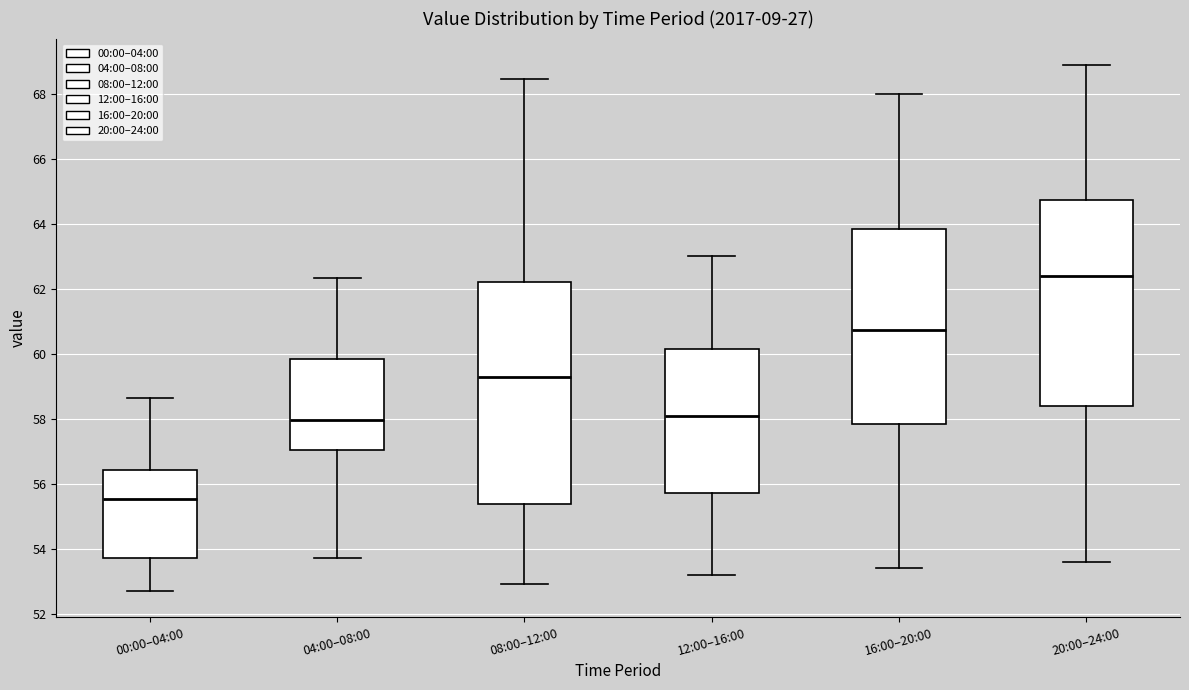

Where is the upper edge of the box for 08:00–12:00 on the y-axis? The values are not printed on the chart, so give them approximately, as read against the axis.

62.2